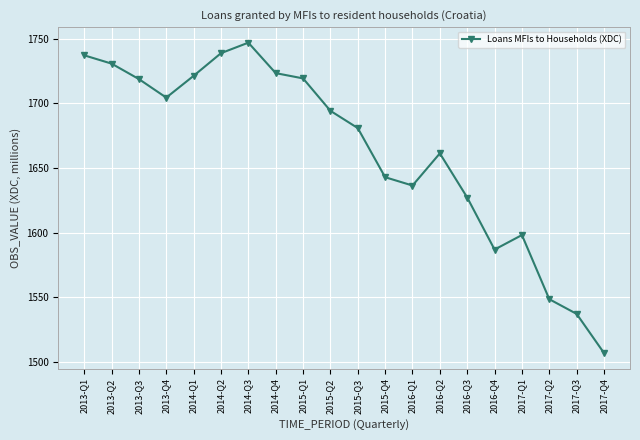

Where is the first local minimum?

2013-Q4